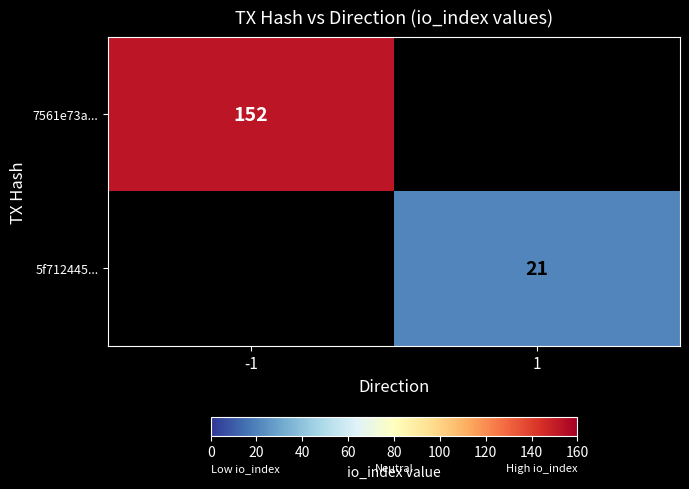

Is it true that 5f712445... equals 21 at 1?

True